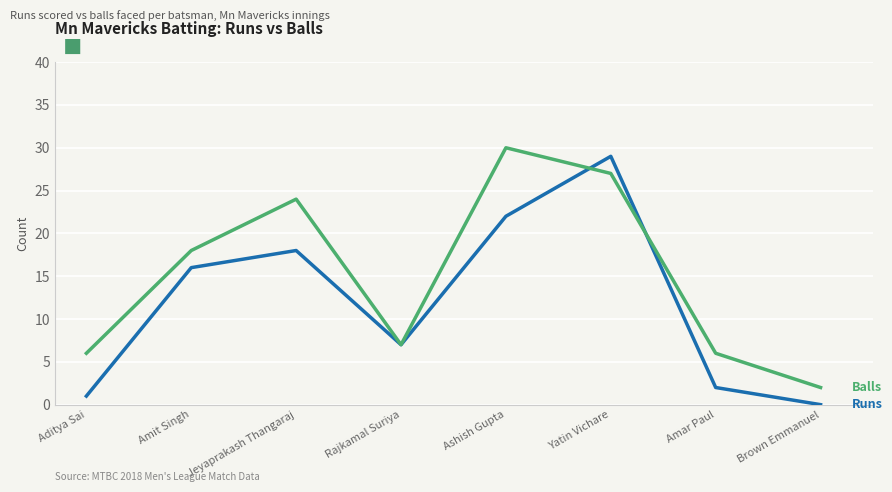

What is the spread (max minus min) of values at Ashish Gupta?

8